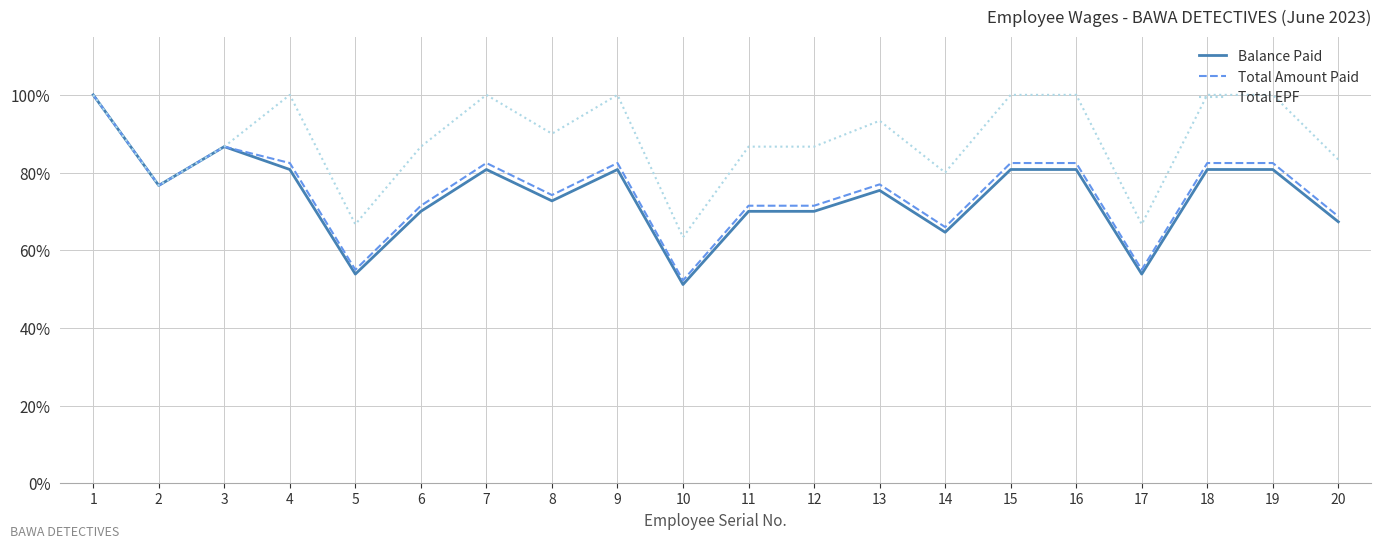

What is the smallest value displayed?

51.2